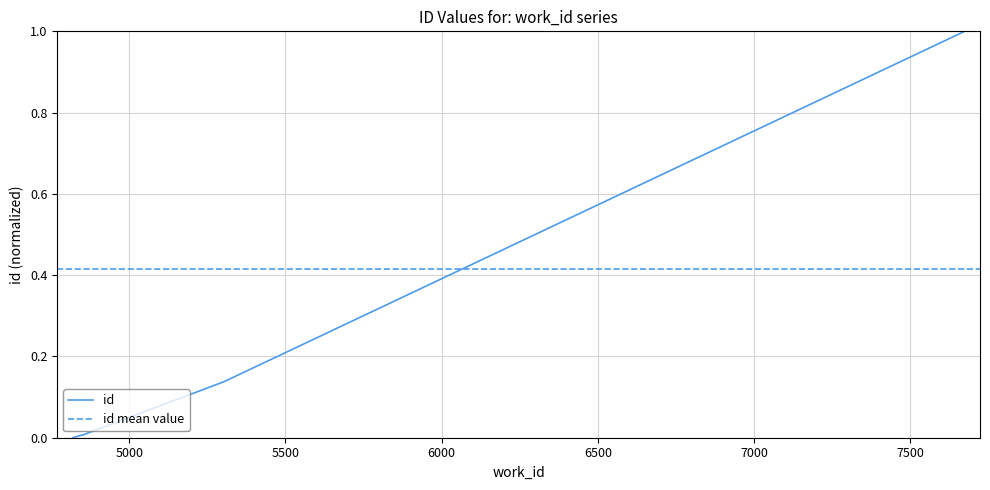

True or false: the data has more than 0 interior local peaks.

False